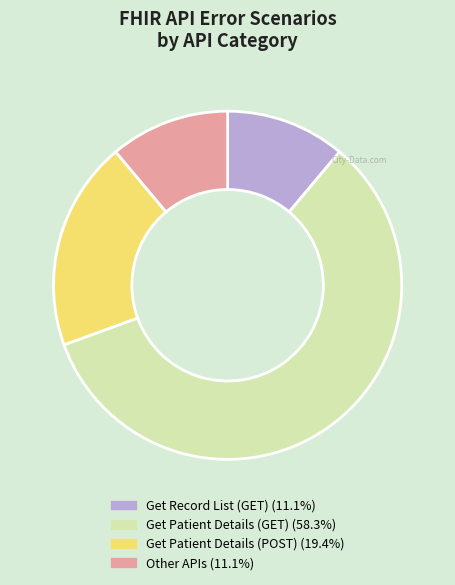

Does any single category account for the majority?

Yes